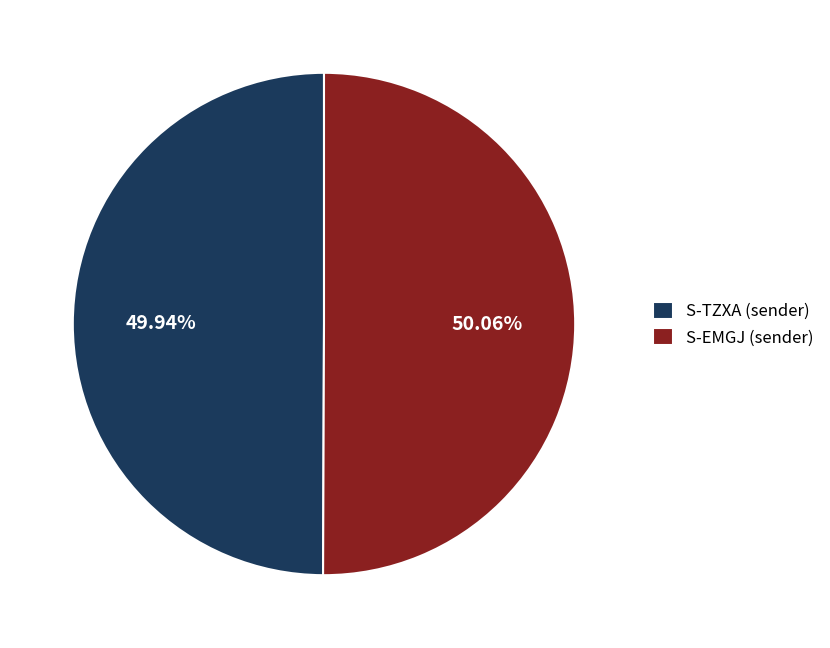

What is the ratio of the value at S-EMGJ (sender) to the value at S-TZXA (sender)?

1.0